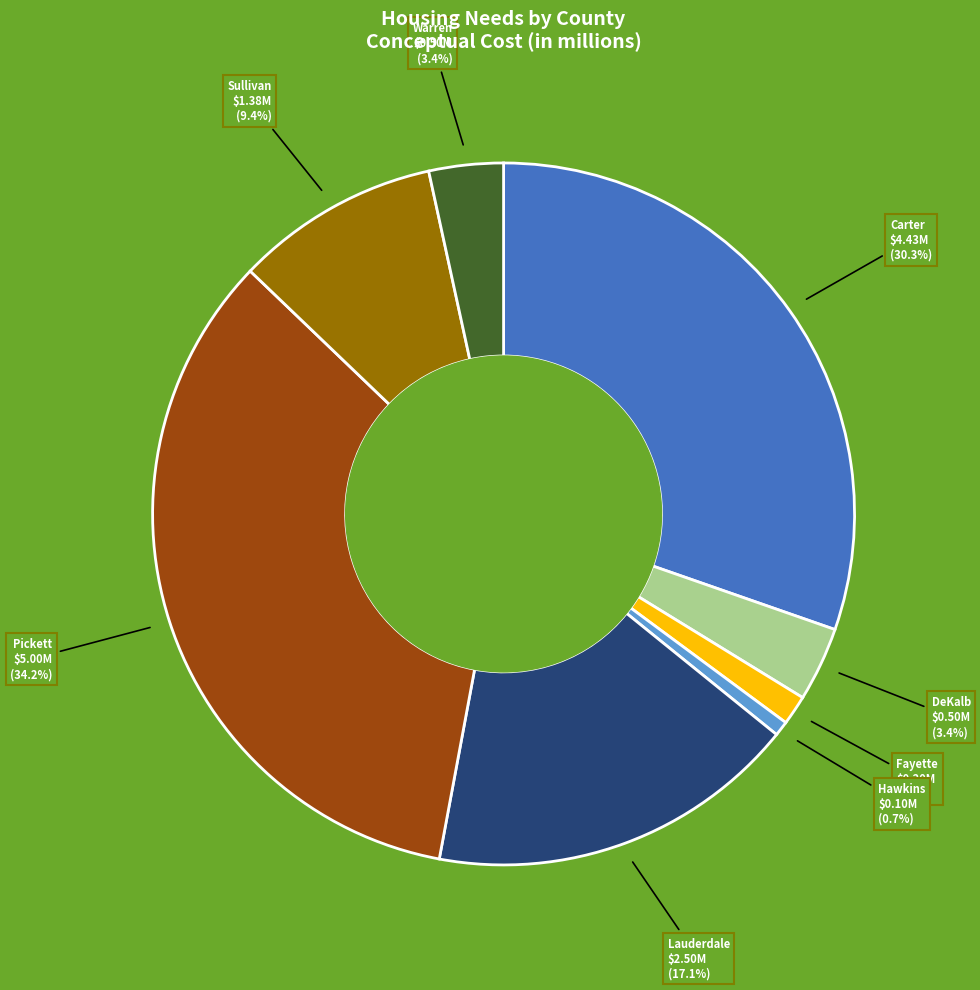

Between Sullivan and Hawkins, which is larger?

Sullivan